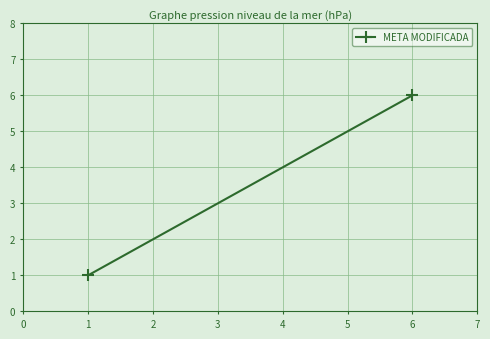

How many lines are shown in the chart?

1